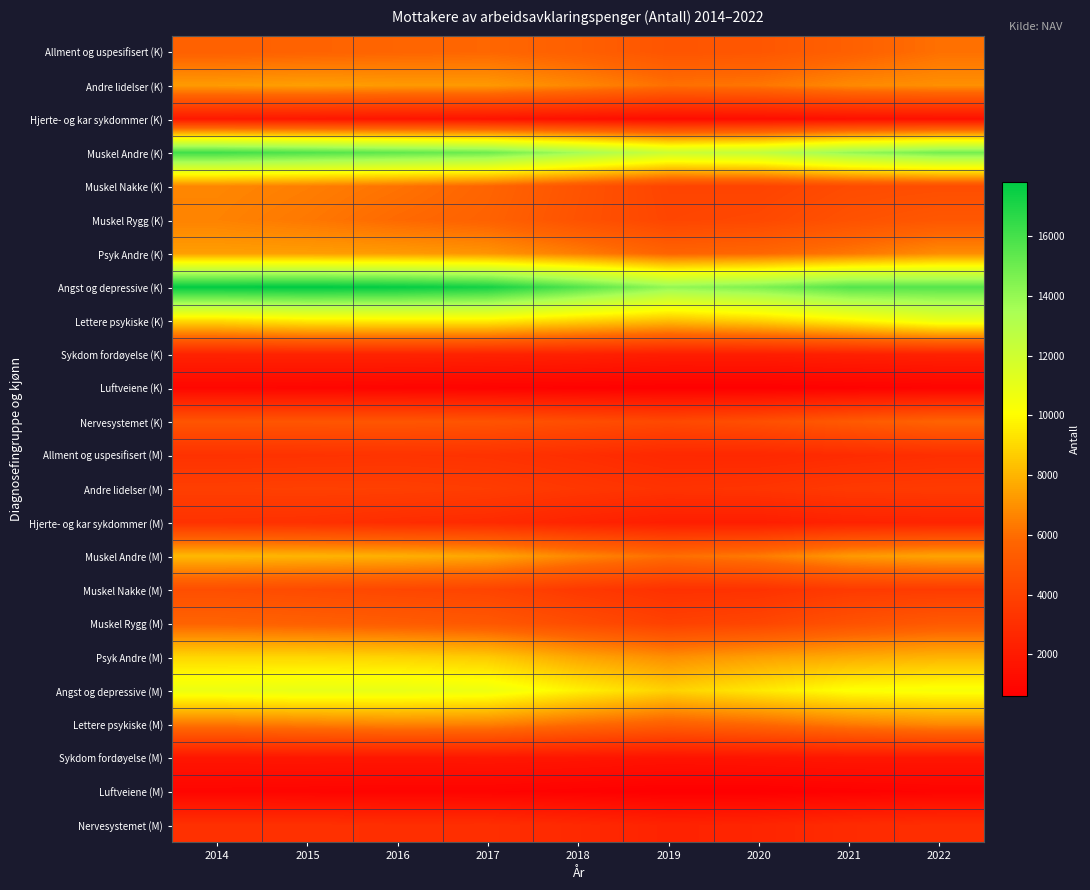

Which series changed the most between 2016 and 2018?

Angst og depressive (K)